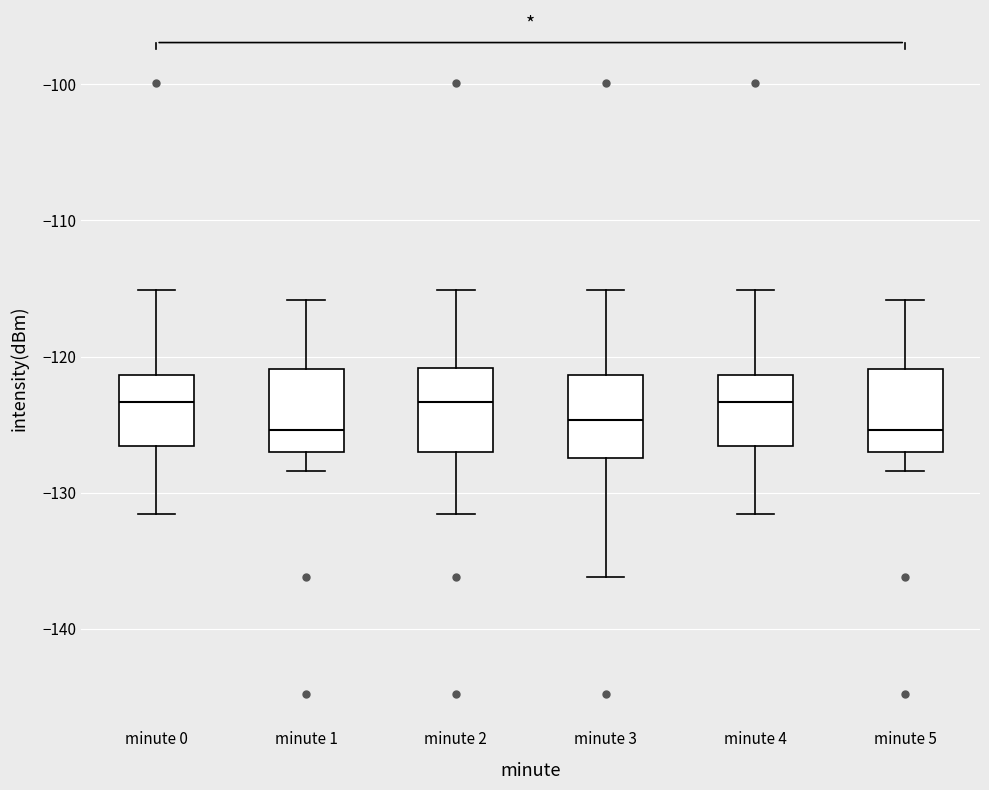

Reading left to right, read every box against the y-axis: the position of its median line, the range the box covers, and the ends of its whiskers. The values are not printed on the chart, so give them approximately, as read against the axis.

minute 0: median -123, box -127 to -121, whiskers -132 to -115
minute 1: median -125, box -127 to -121, whiskers -128 to -116
minute 2: median -123, box -127 to -121, whiskers -132 to -115
minute 3: median -125, box -127 to -121, whiskers -136 to -115
minute 4: median -123, box -127 to -121, whiskers -132 to -115
minute 5: median -125, box -127 to -121, whiskers -128 to -116